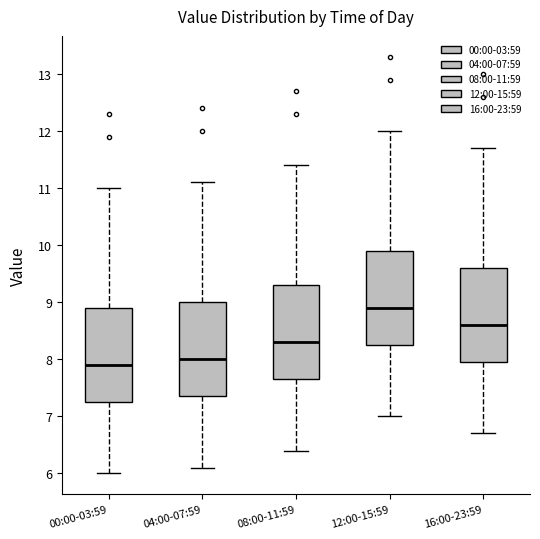

Reading left to right, read every box against the y-axis: the position of its median line, the range the box covers, and the ends of its whiskers. The values are not printed on the chart, so give them approximately, as read against the axis.

00:00-03:59: median 7.9, box 7.3 to 8.9, whiskers 6.0 to 11.0
04:00-07:59: median 8.0, box 7.4 to 9.0, whiskers 6.1 to 11.1
08:00-11:59: median 8.3, box 7.7 to 9.3, whiskers 6.4 to 11.4
12:00-15:59: median 8.9, box 8.3 to 9.9, whiskers 7.0 to 12.0
16:00-23:59: median 8.6, box 8.0 to 9.6, whiskers 6.7 to 11.7